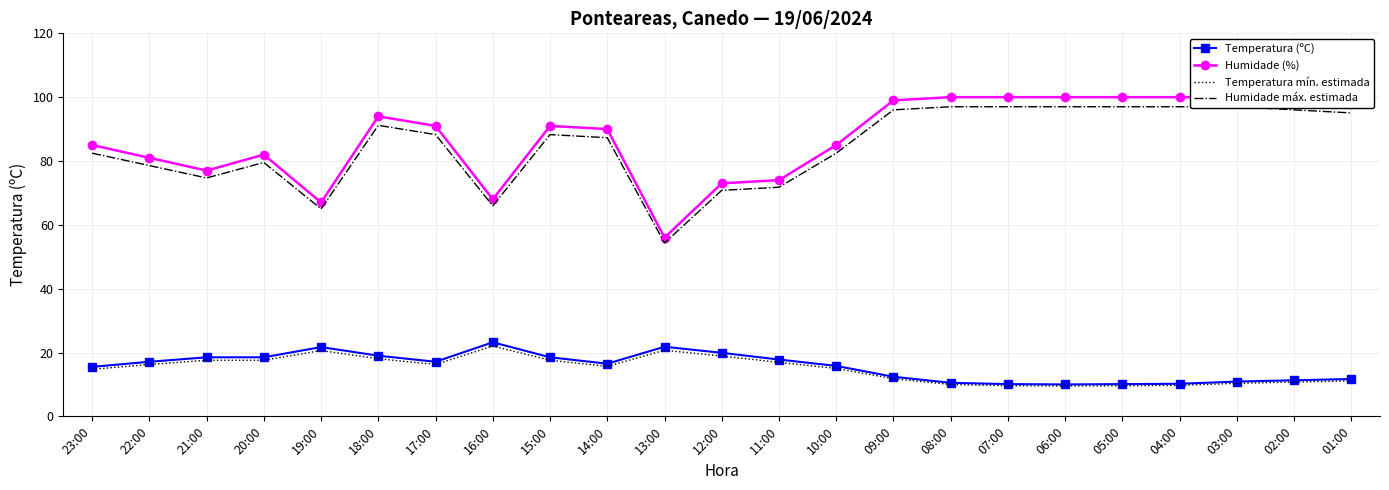

How many interior local peaks does the Humidade (%) series have?

3